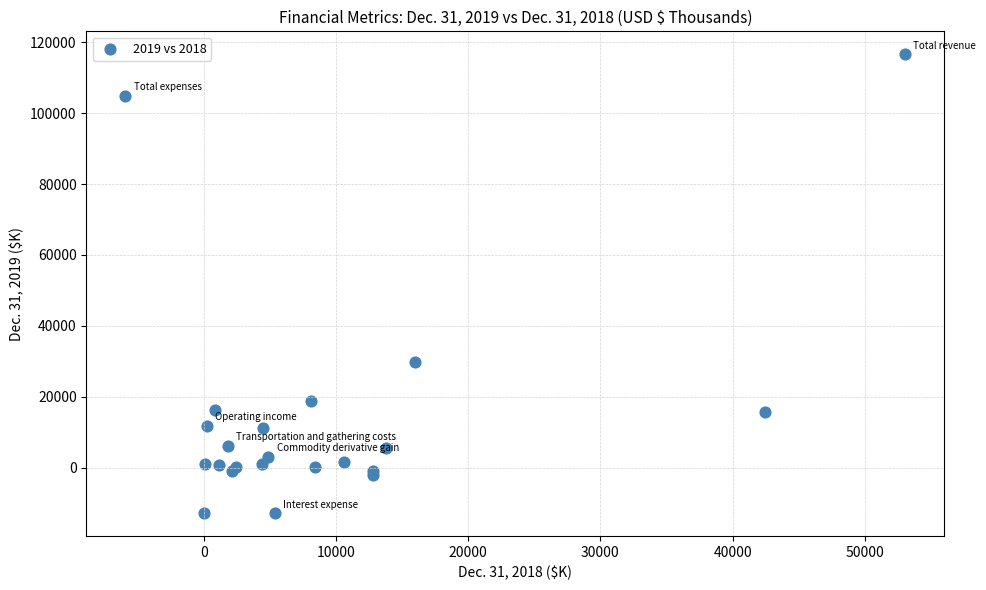

What Y value in the scatter plot is closest to 51888?

29714